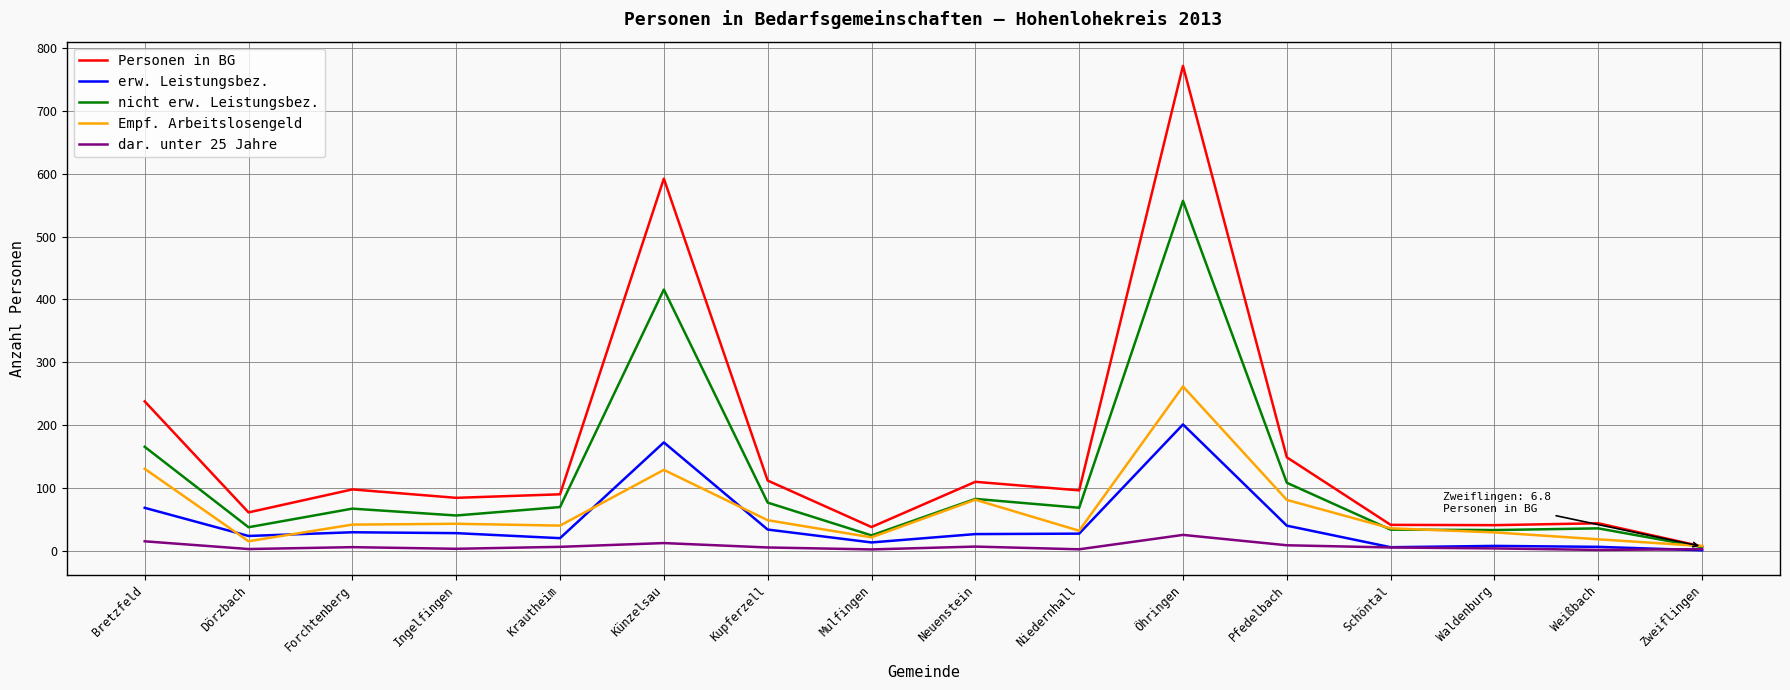

How many lines are shown in the chart?

5